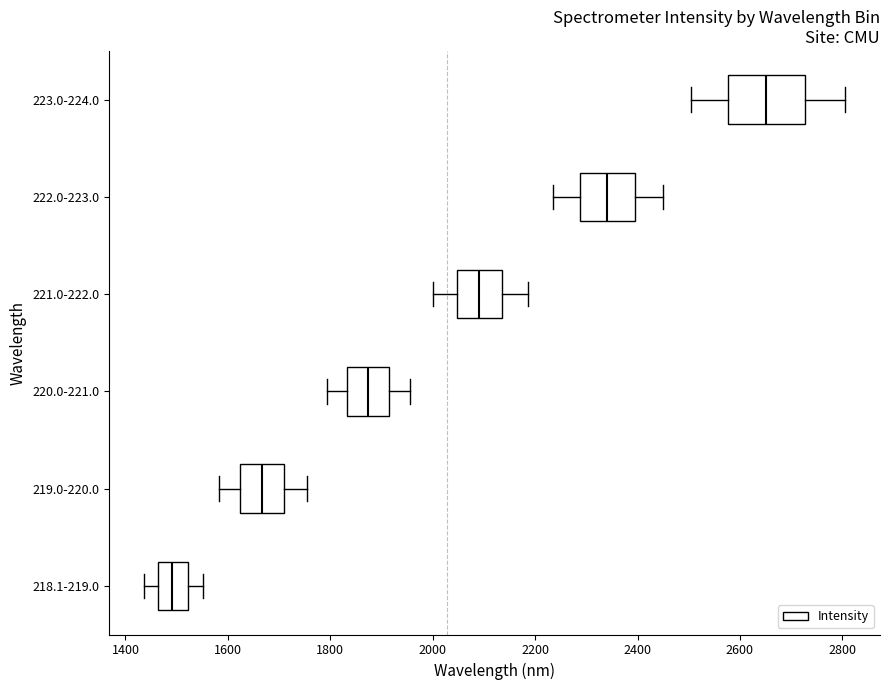

Reading bottom to top, read every box against the x-axis: the position of its median line, the range the box covers, and the ends of its whiskers. The values are not printed on the chart, so give them approximately, as read against the axis.

218.1-219.0: median 1500, box 1460 to 1520, whiskers 1440 to 1560
219.0-220.0: median 1660, box 1620 to 1700, whiskers 1580 to 1760
220.0-221.0: median 1880, box 1840 to 1920, whiskers 1800 to 1960
221.0-222.0: median 2100, box 2040 to 2140, whiskers 2000 to 2180
222.0-223.0: median 2340, box 2280 to 2400, whiskers 2240 to 2440
223.0-224.0: median 2660, box 2580 to 2720, whiskers 2500 to 2800